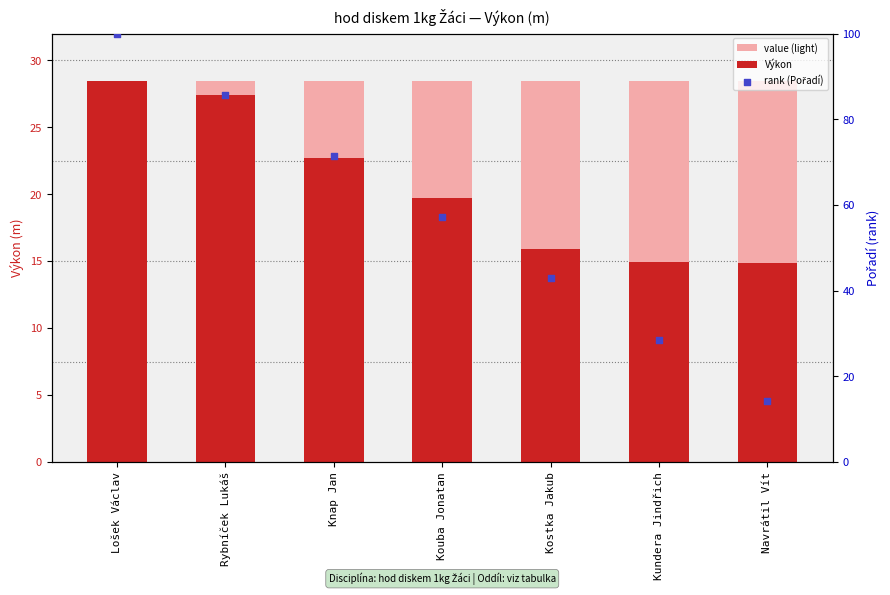

Which series has the largest total across all categories?

rank (Pořadí)